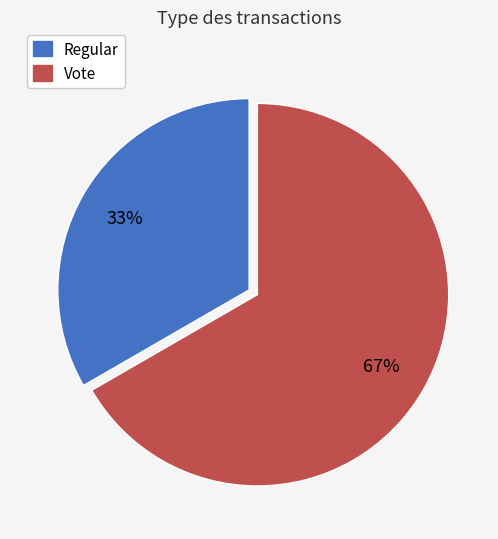

What is the smallest slice in the pie chart?

Regular